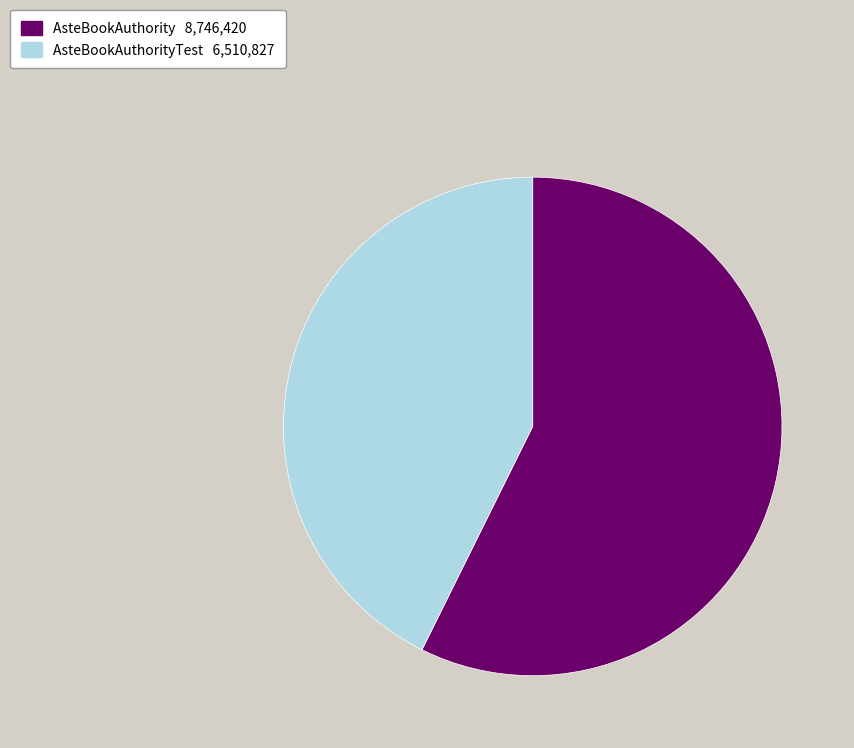

Does any single category account for the majority?

Yes